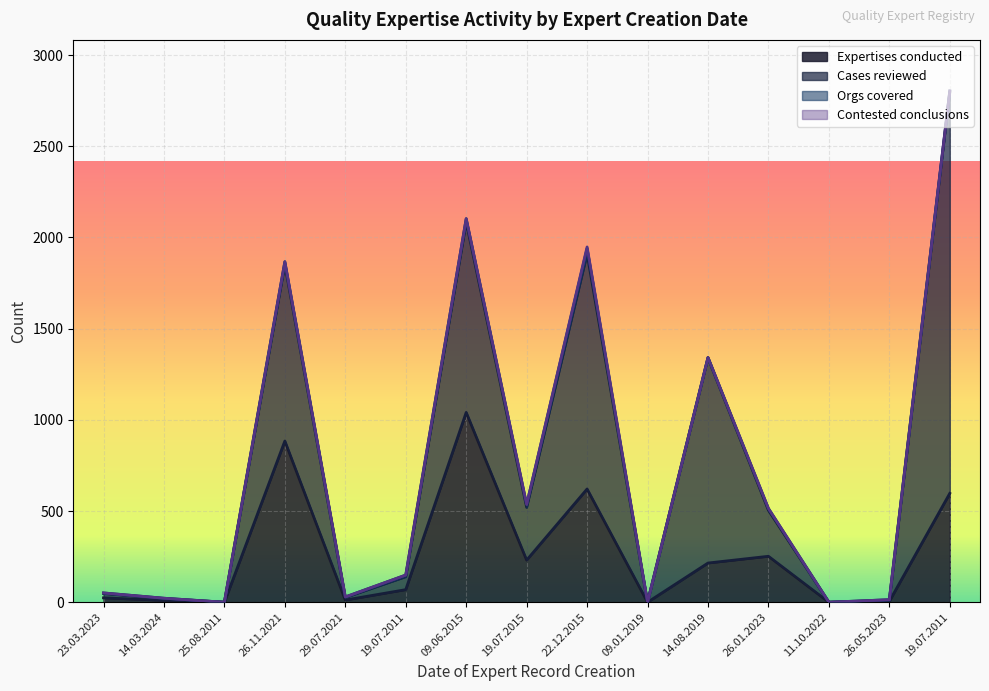

What is the total value across all series at 22.12.2015?

1948